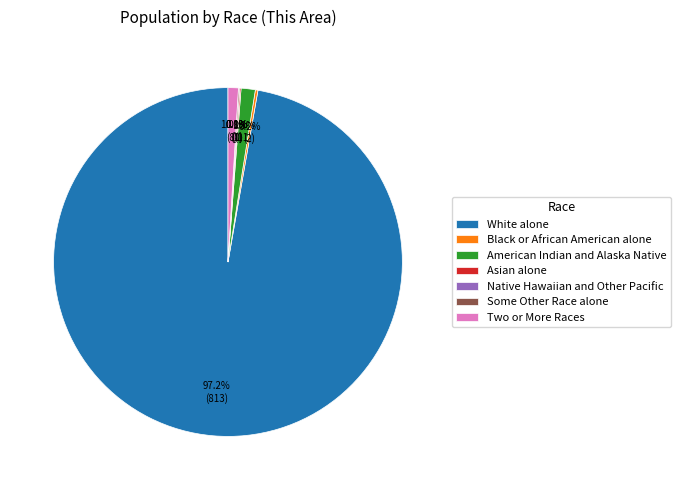

Does any single category account for the majority?

Yes